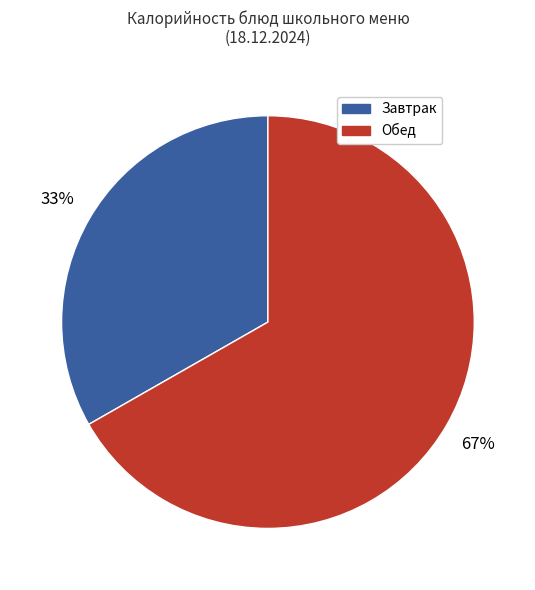

The Обед slice represents 72% of the pie. True or false?

False